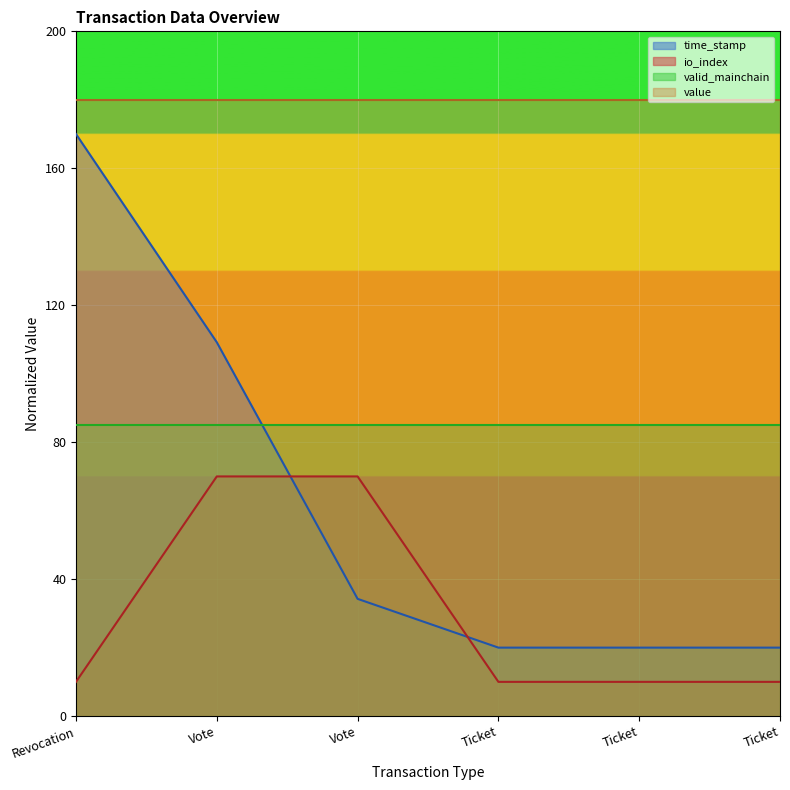

Rank the series by their average value, from lowest to highest.

io_index, time_stamp, valid_mainchain, value